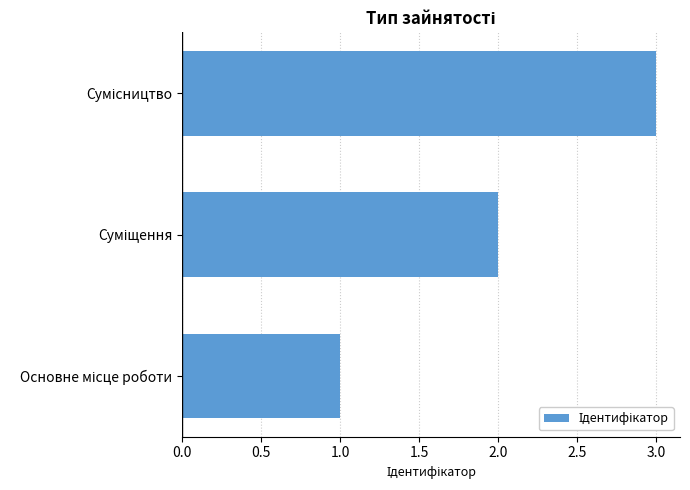

What is the sum of all values?

6